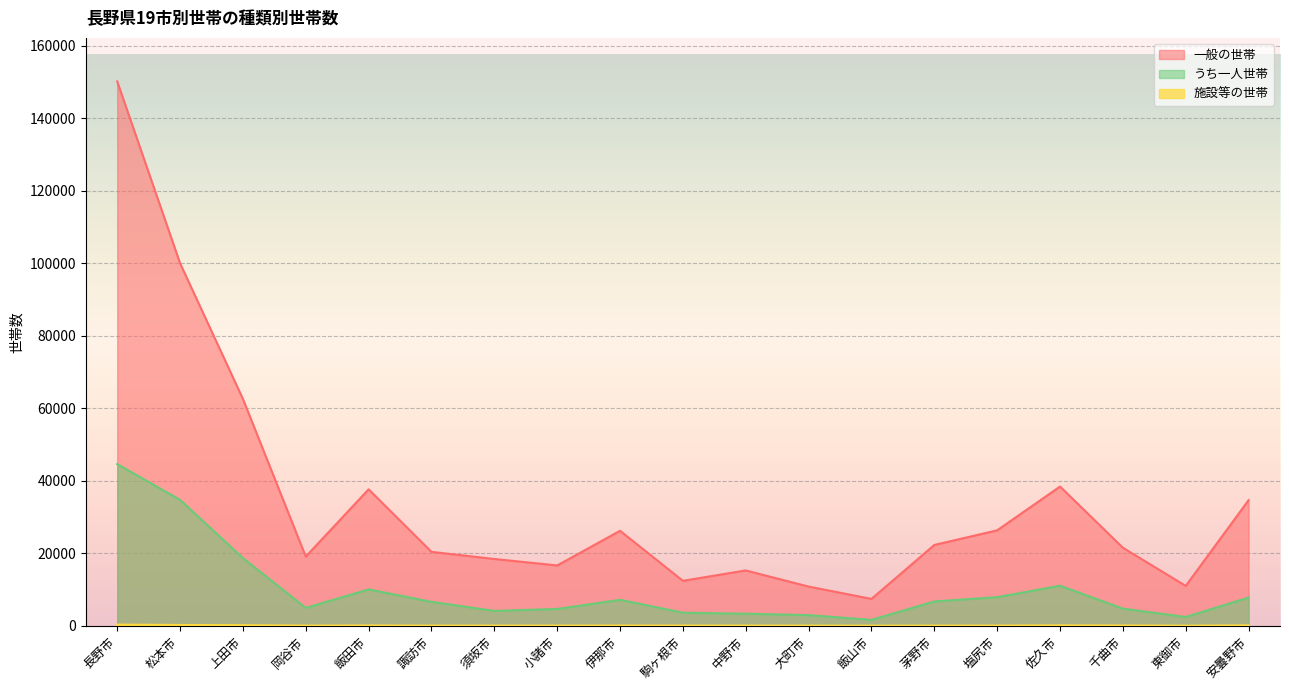

What is the total value across all series at 伊那市?

33381